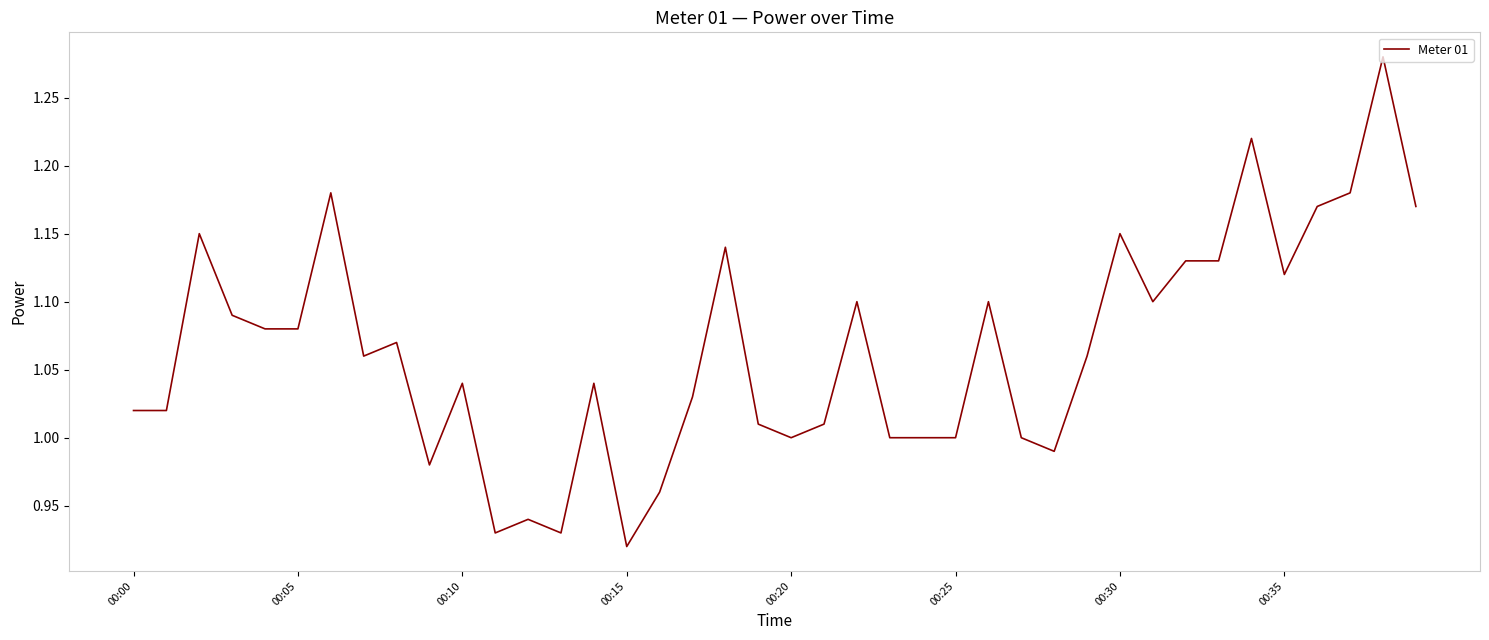

Count the number of data series in this chart.

1